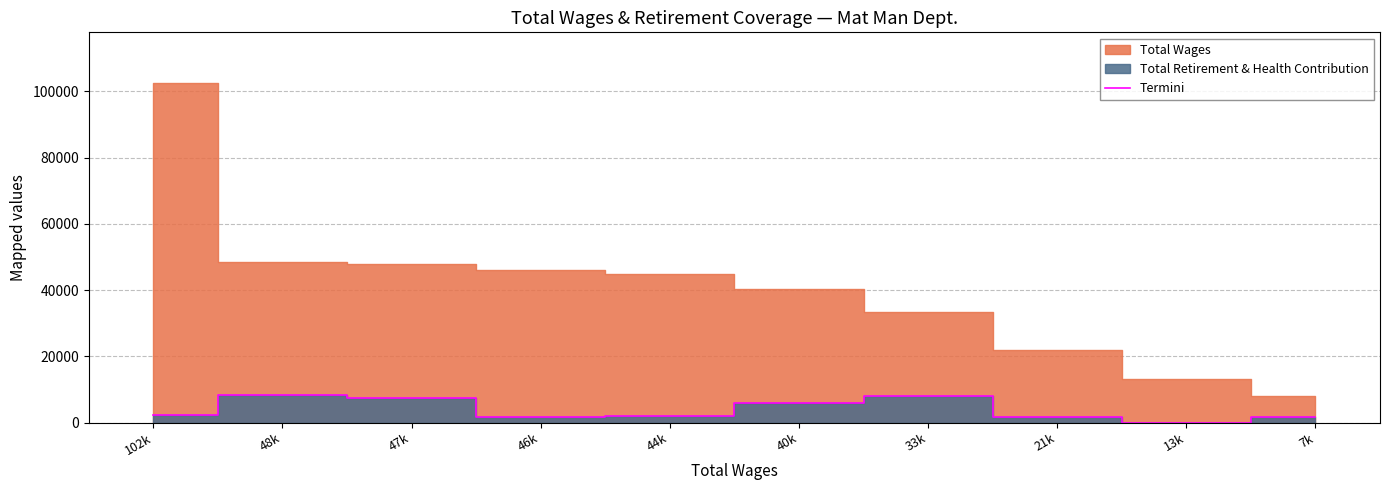

At which category does the data reach its first local peak?

48k